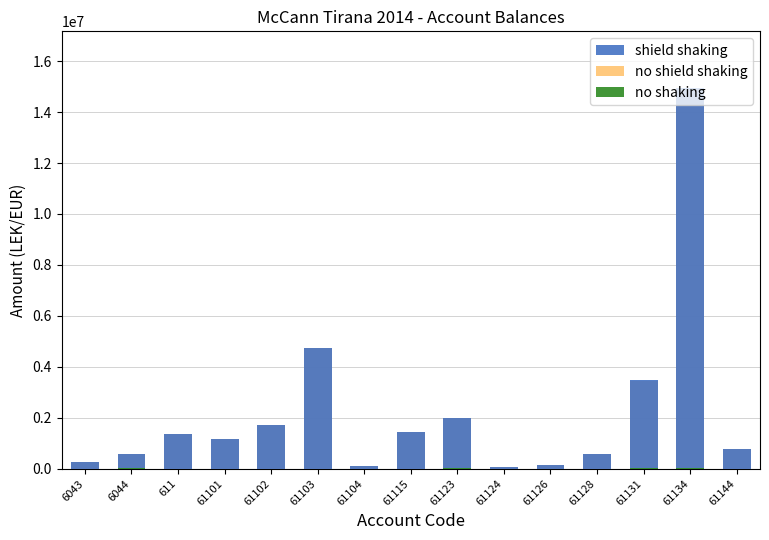

Which series has the largest range (max minus min)?

shield shaking